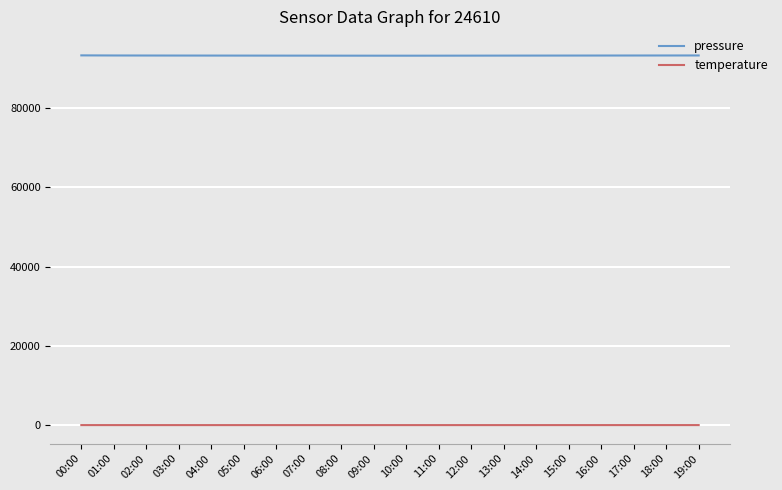

True or false: pressure and temperature intersect in this chart.

False